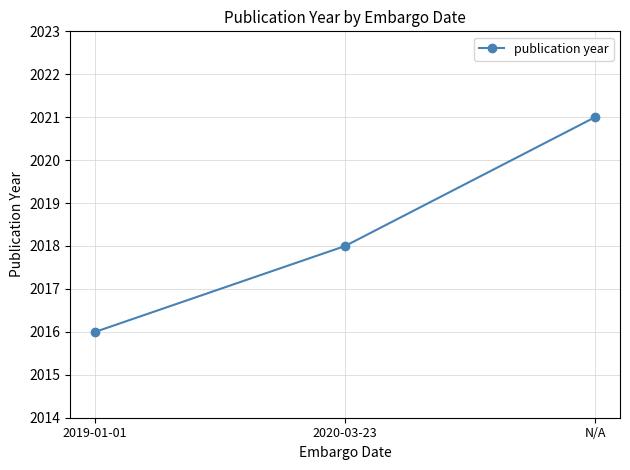

What is the smallest value displayed?

2016